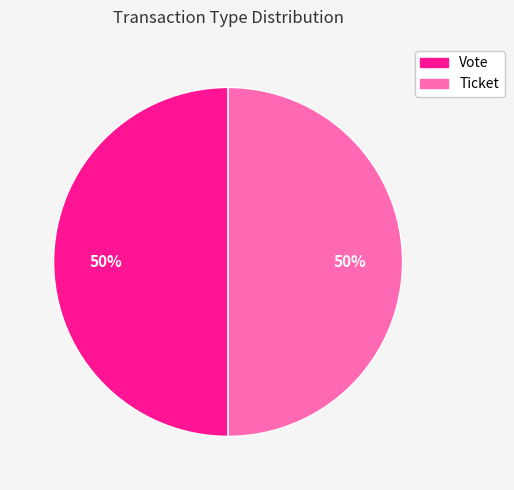

Is the sum of Ticket and Vote greater than half?

Yes